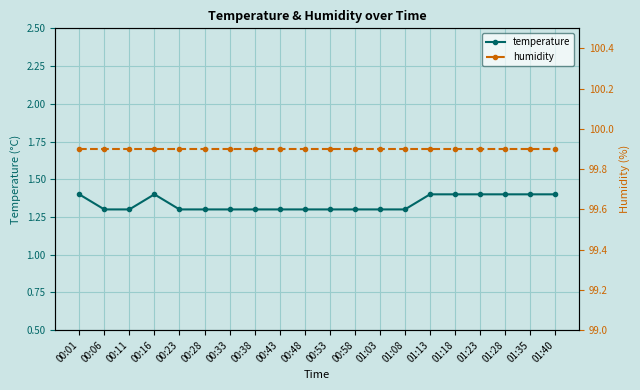

What is the label of the 9th point from the right?

00:58